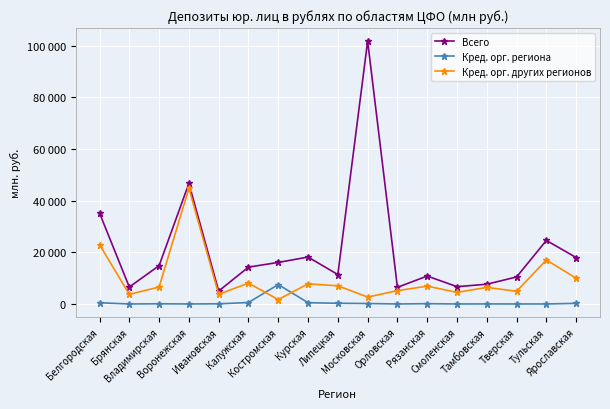

Which category has the highest value across all series?

Московская